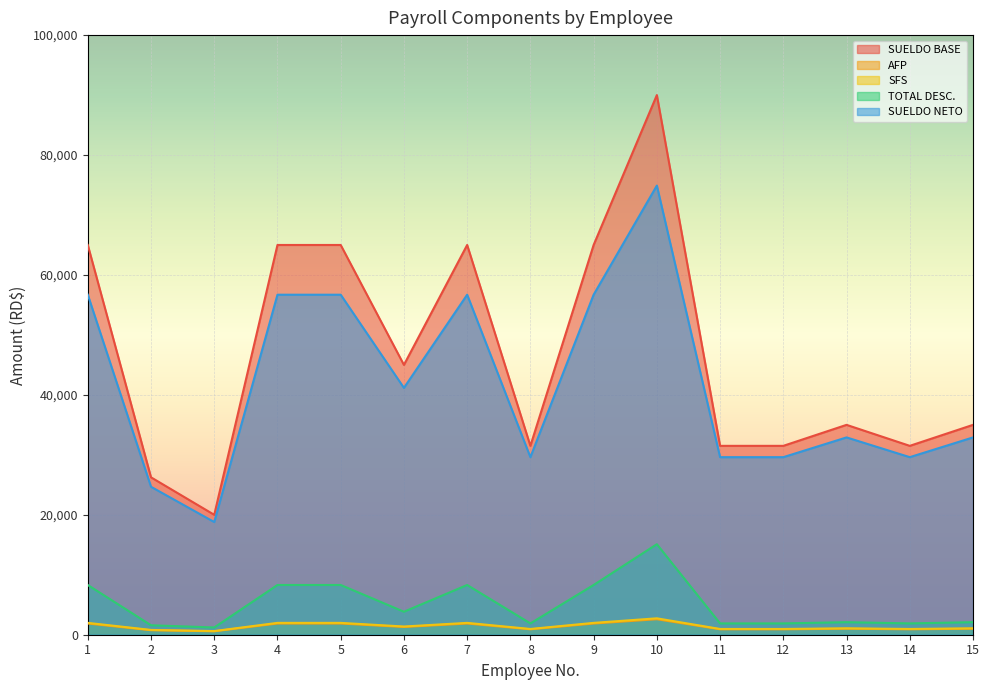

What is the average value of the SUELDO NETO series?

41822.2